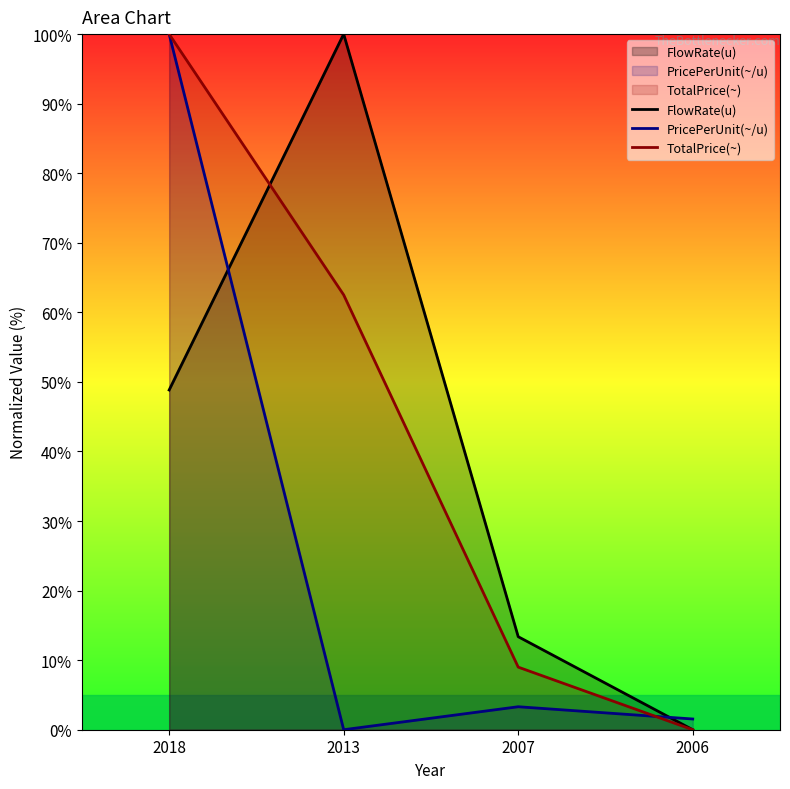

Rank the series at 2007 from lowest to highest value.

PricePerUnit(~/u), TotalPrice(~), FlowRate(u)